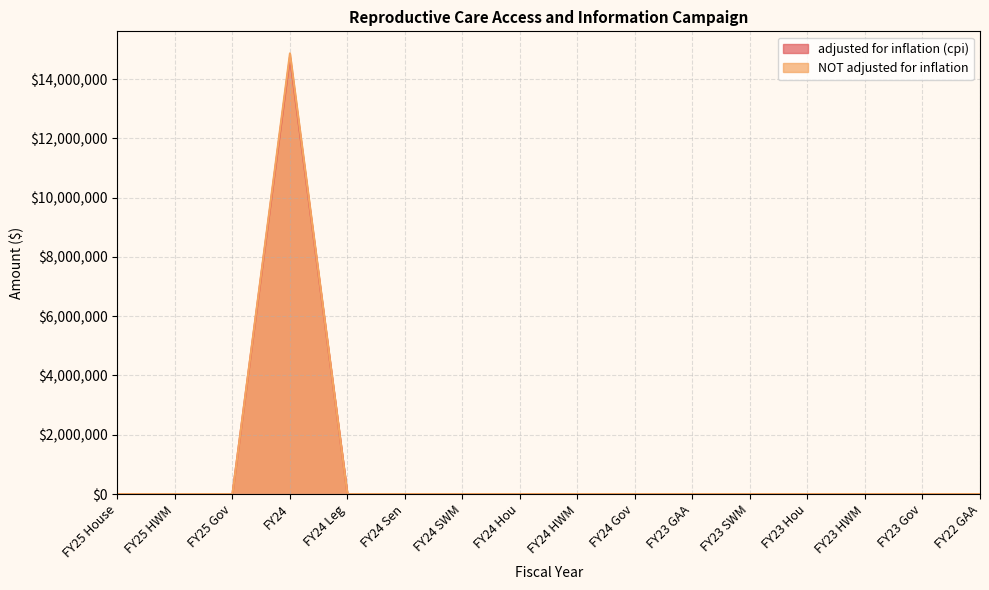

Between FY24 SWM and FY23 HWM, which is larger?

FY24 SWM